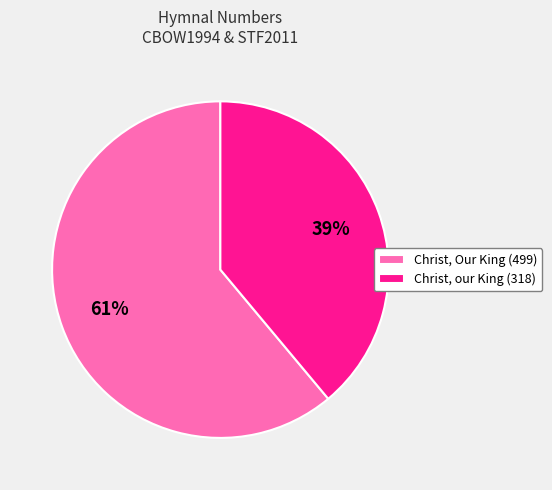

What is the ratio of the value at Christ, our King (318) to the value at Christ, Our King (499)?

0.6